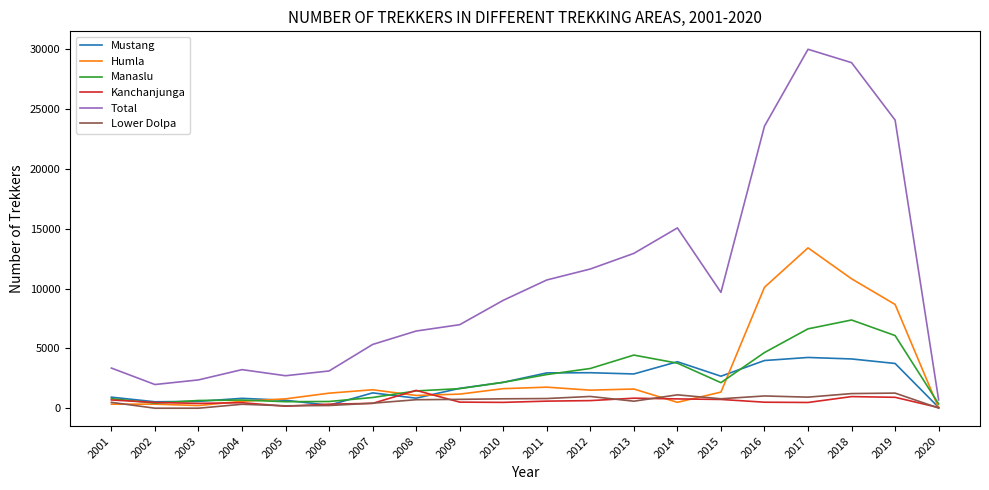

The value of Manaslu at 2013 is 2436. True or false?

False